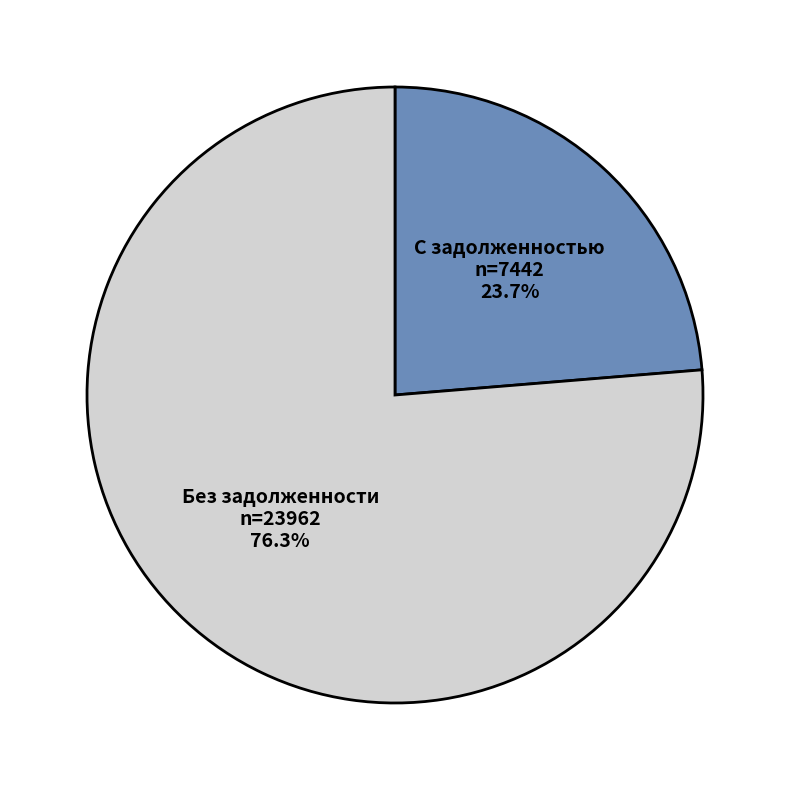

Does any single category account for the majority?

Yes